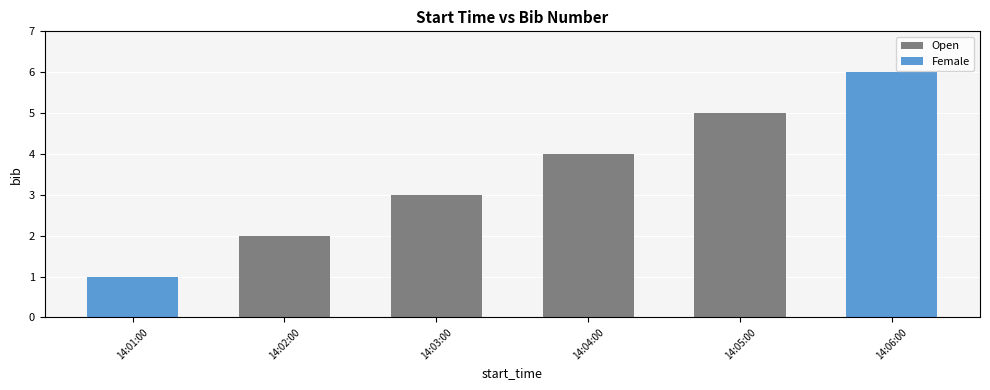

Reading left to right, extract all data points from this chart.

14:01:00=1	14:02:00=2	14:03:00=3	14:04:00=4	14:05:00=5	14:06:00=6